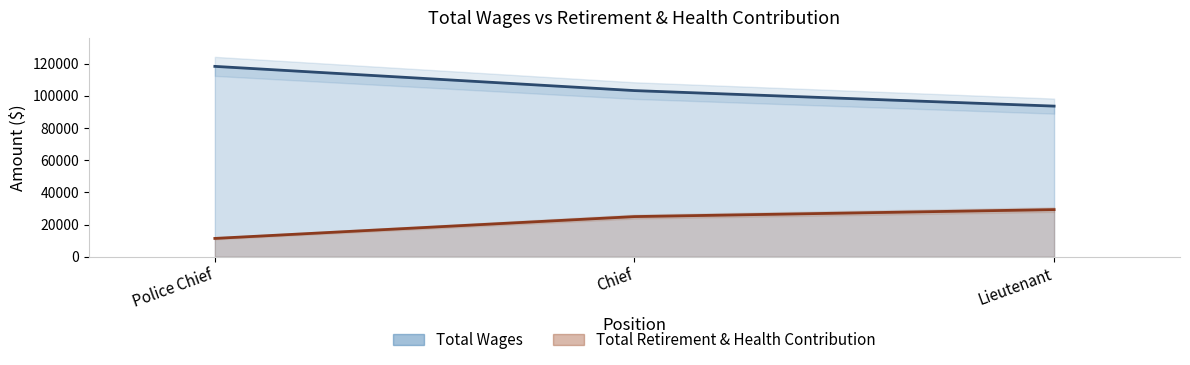

Reading right to left, extract all data points from this chart.

Total Wages: 93566	103199	118236
Total Retirement & Health Contribution: 29315	24975	11425